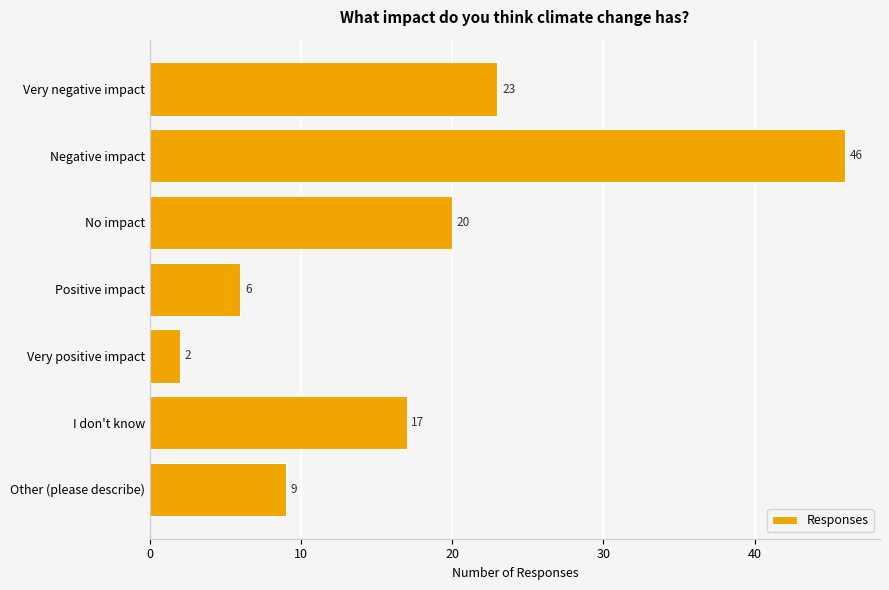

True or false: the data shows 17 at I don't know.

True